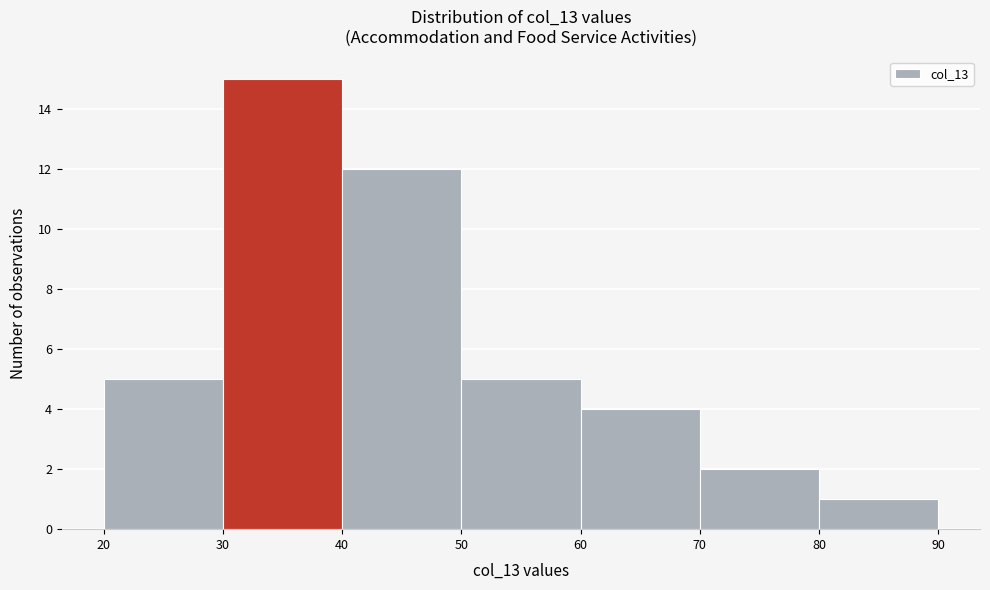

Reading left to right, transcribe this chart: for each bar, give the range it covers on the x-axis and its height. The values are not printed on the chart, so give them approximately, as read against the axis.

20 to 30: 5
30 to 40: 15
40 to 50: 12
50 to 60: 5
60 to 70: 4
70 to 80: 2
80 to 90: 1